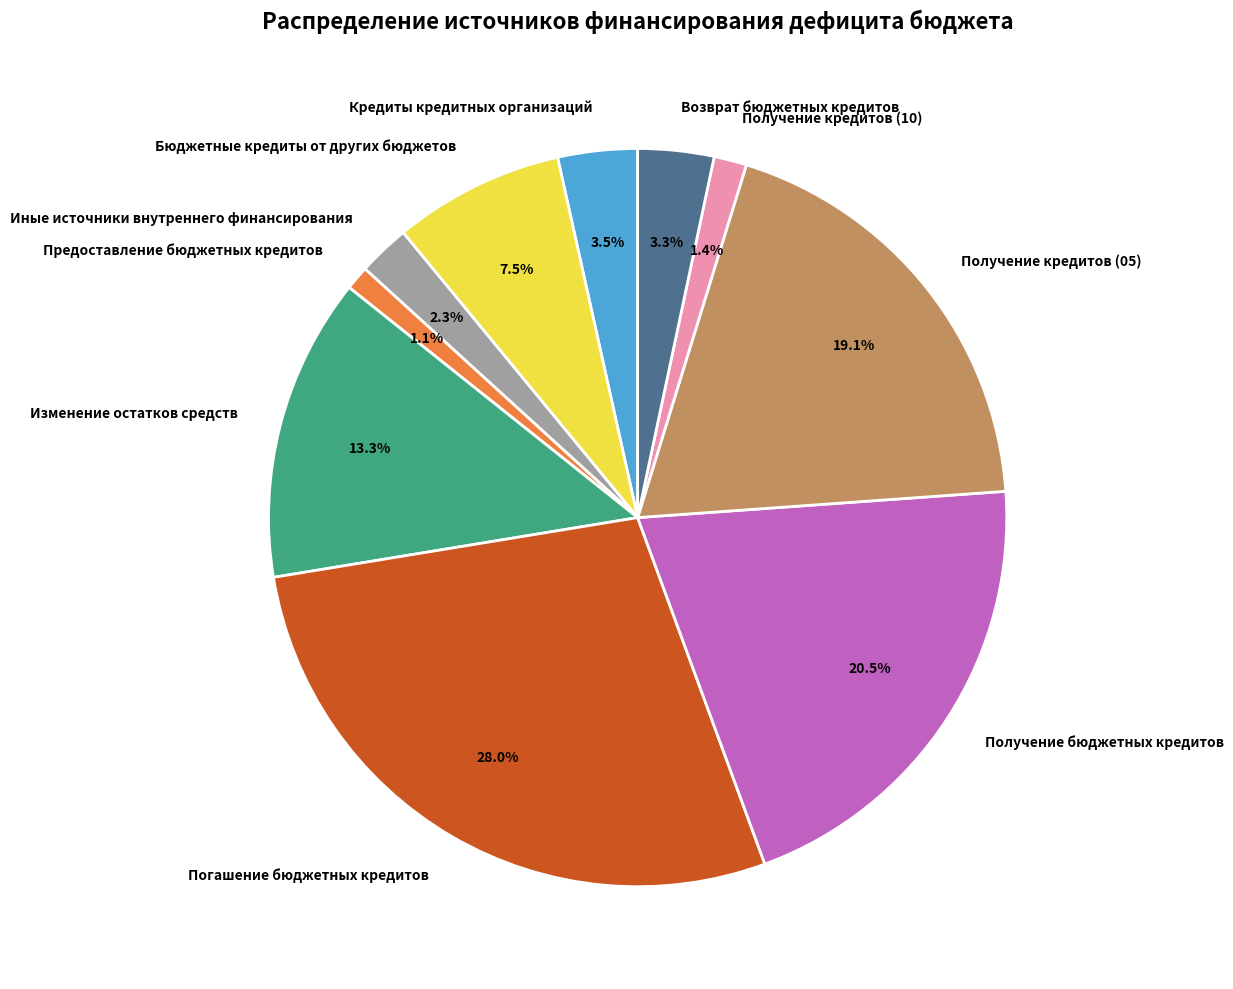

Is it true that Получение кредитов (10) is 1% of the pie?

True